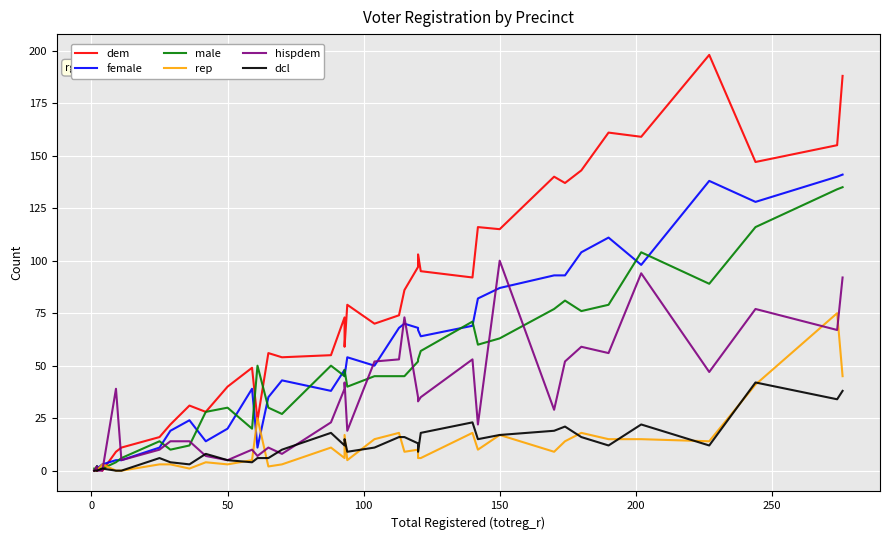

Is it true that female equals 6 at 50?

False